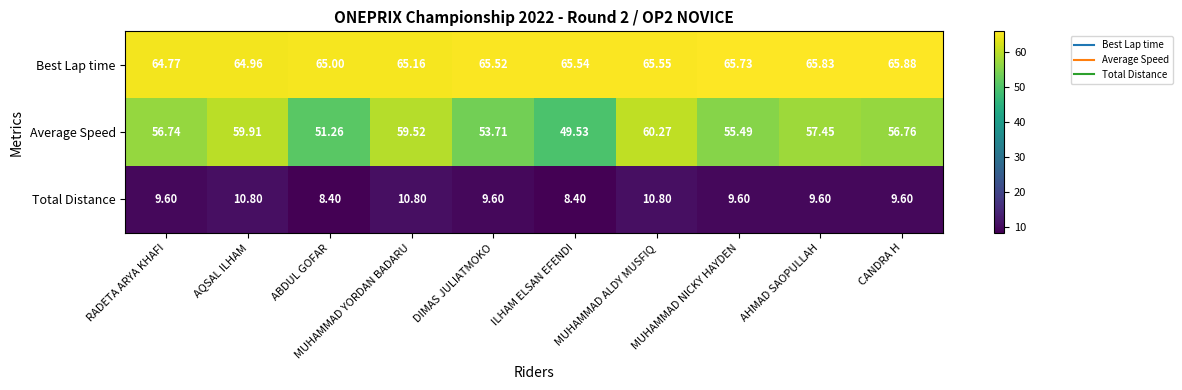

Rank the series by their average value, from lowest to highest.

Total Distance, Average Speed, Best Lap time